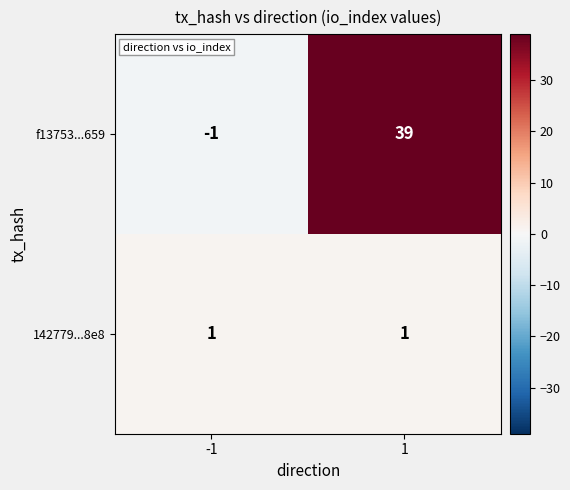

What is the greatest value displayed?

39